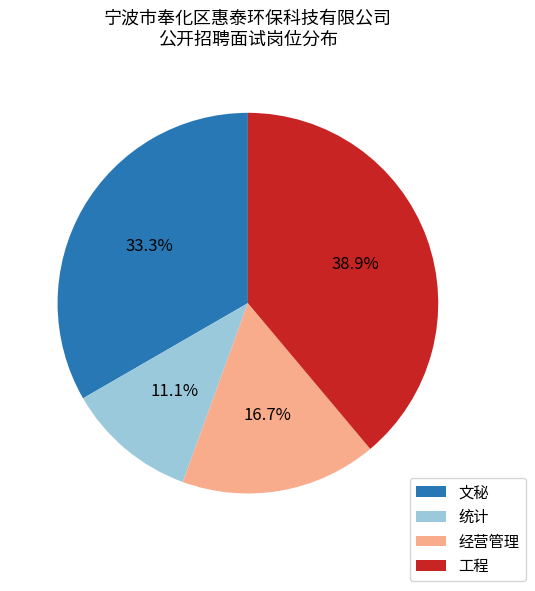

Which has a higher value, 统计 or 文秘?

文秘